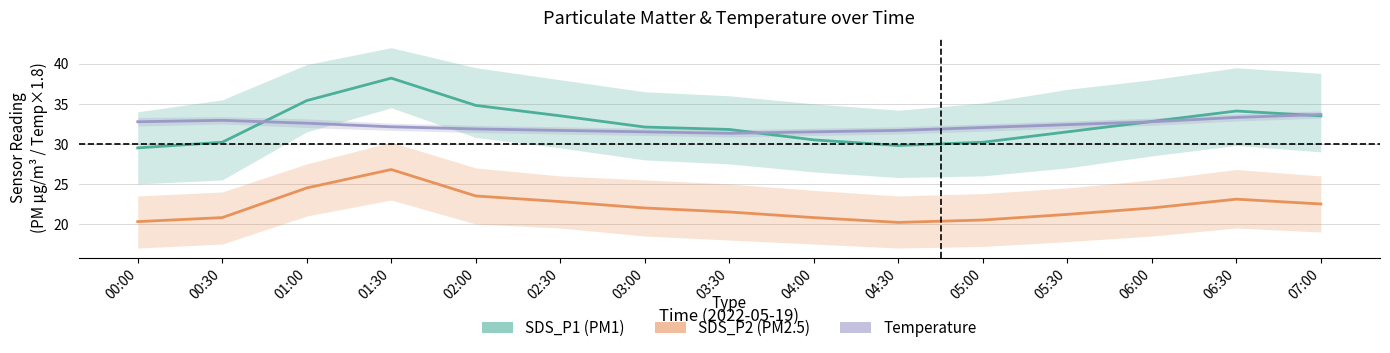

Is it true that SDS_P2 equals 11.4 at 02:30?

False